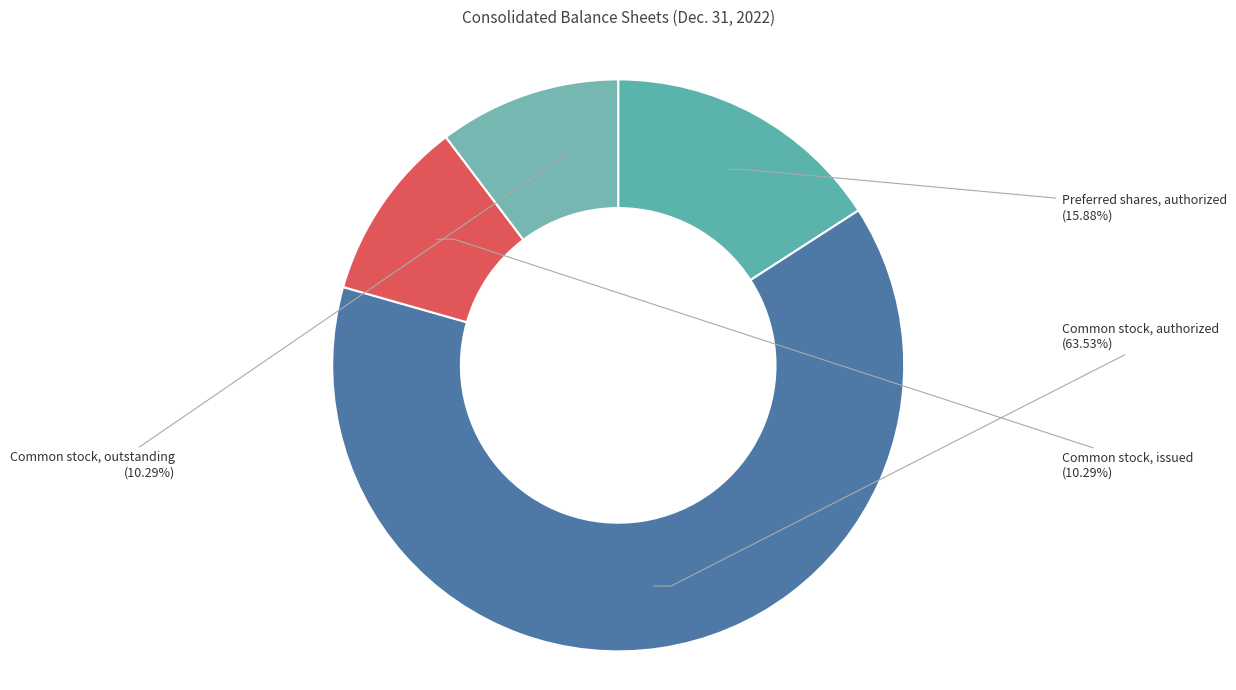

Which has a higher value, Common stock, authorized or Common stock, issued?

Common stock, authorized